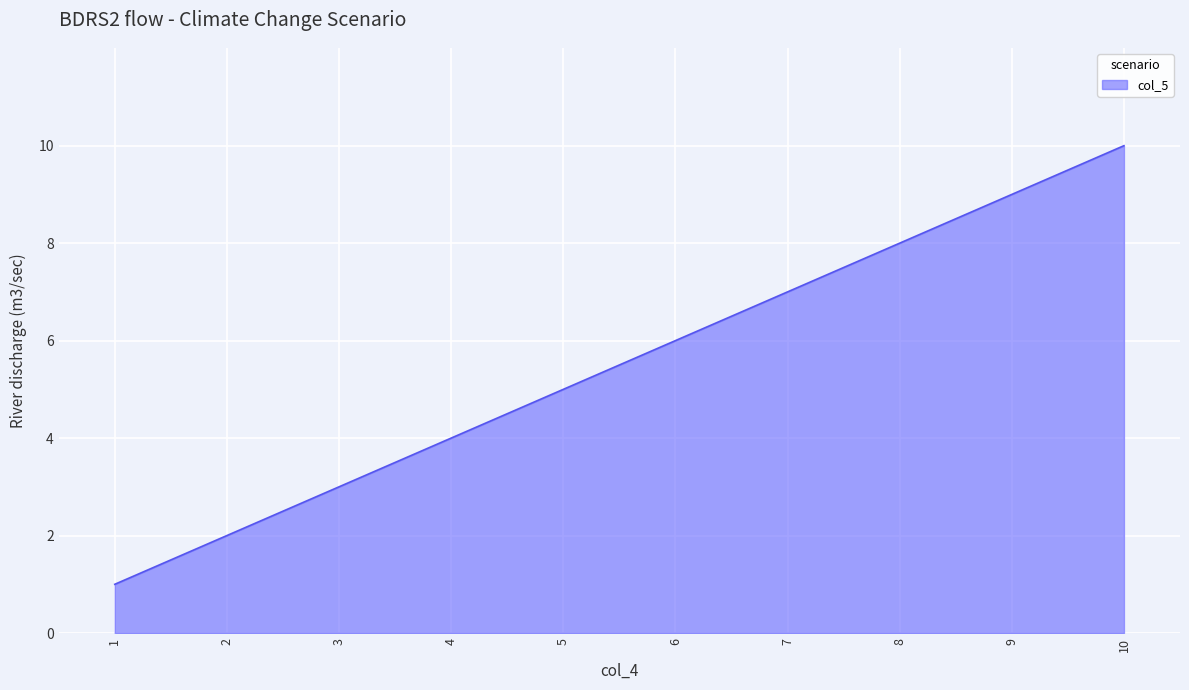

How many lines are shown in the chart?

1